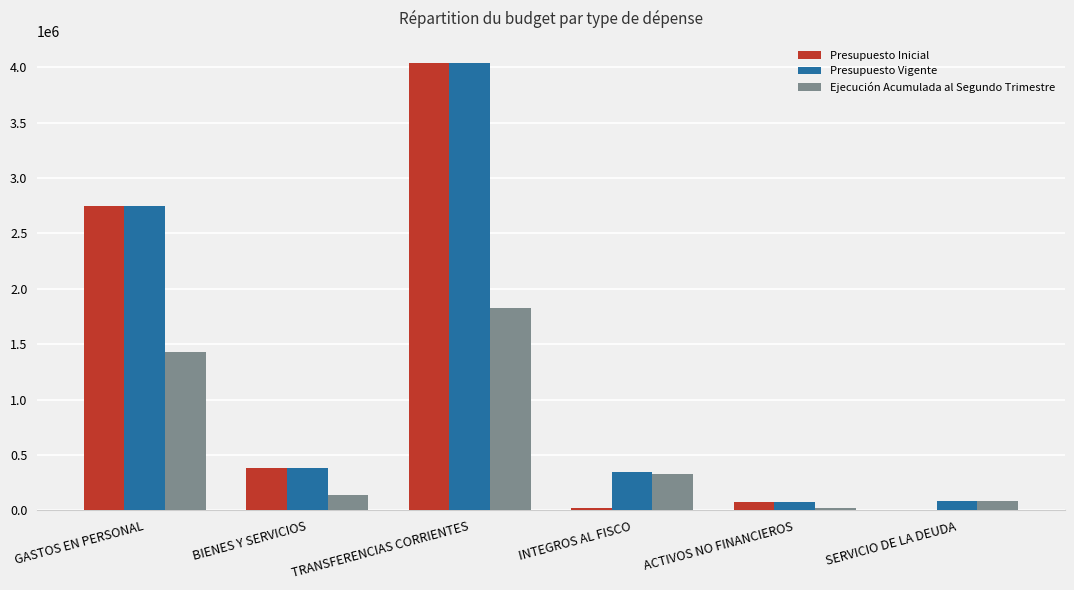

Are the bars horizontal?

No